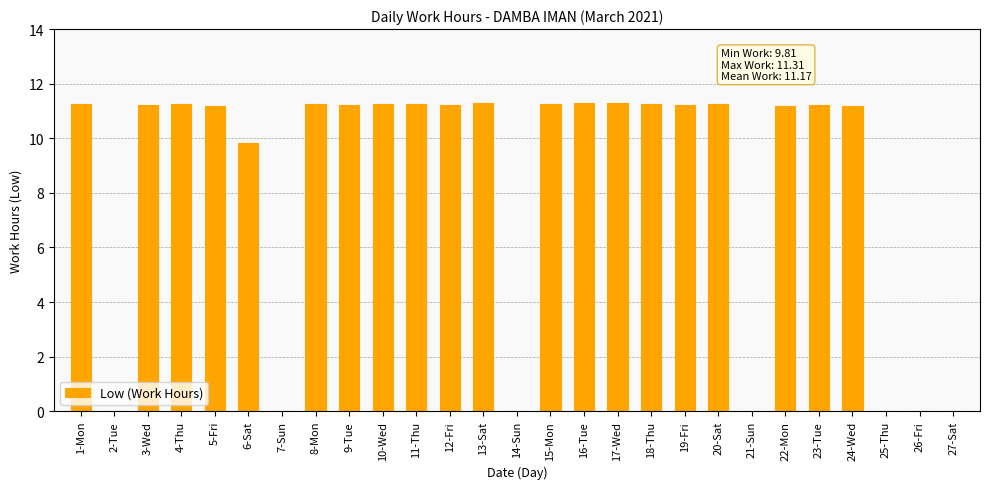

Which has a higher value, 24-Wed or 14-Sun?

24-Wed